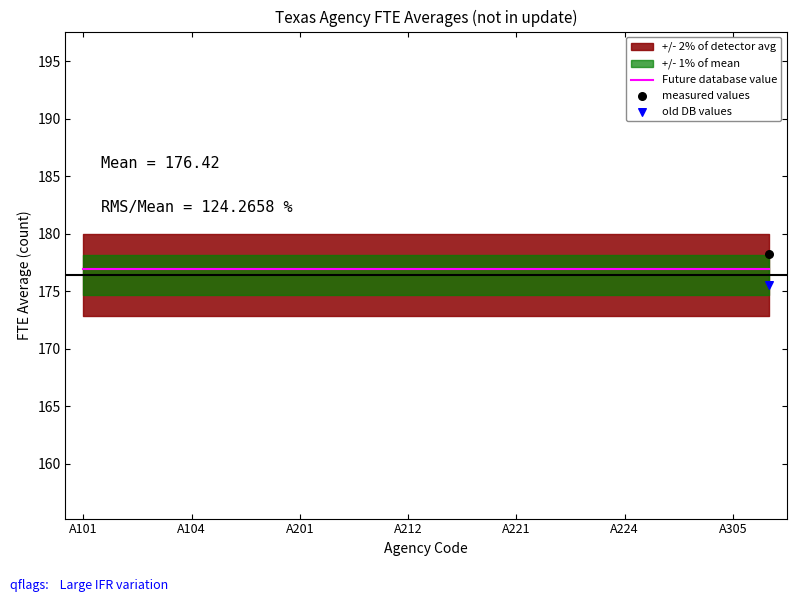

Is the value of old DB values at 10 greater than the value of measured values at 16?

No